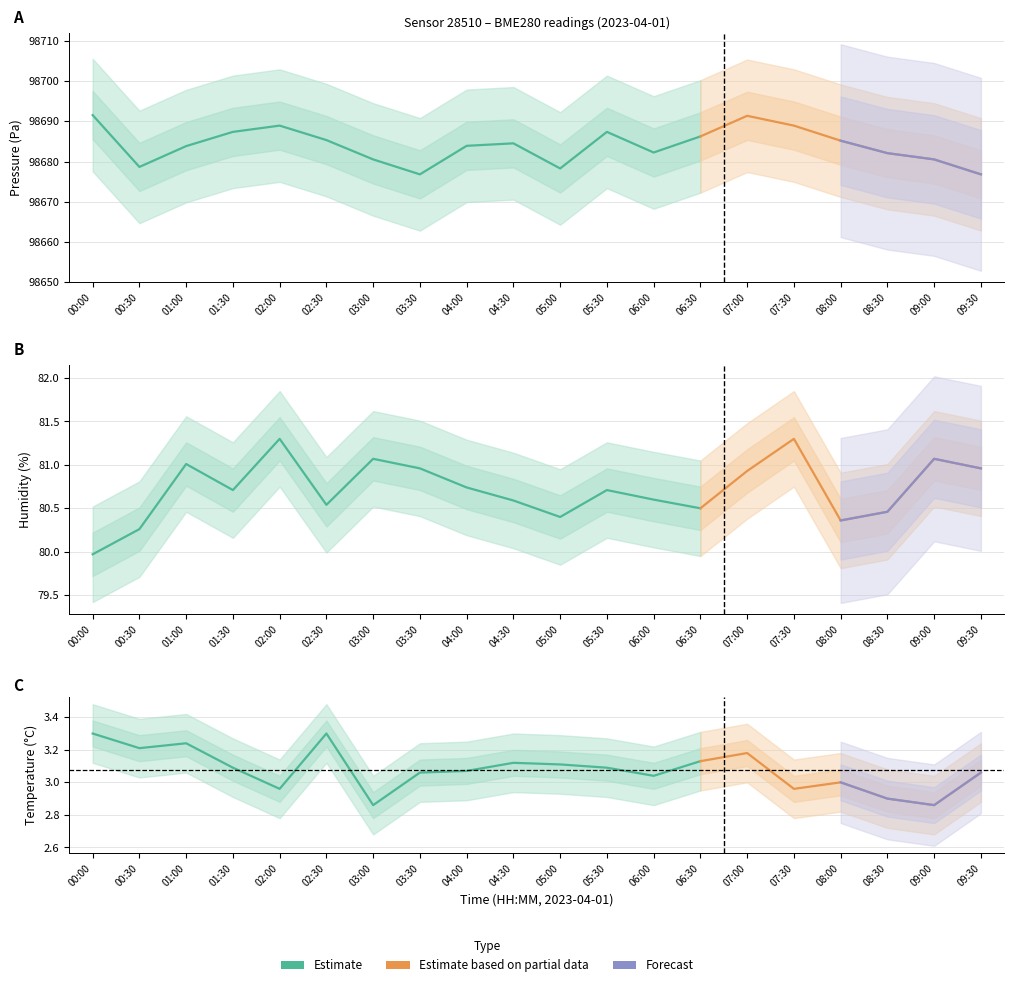

What is the value of the pressure point at the 19th from the left?

98680.5